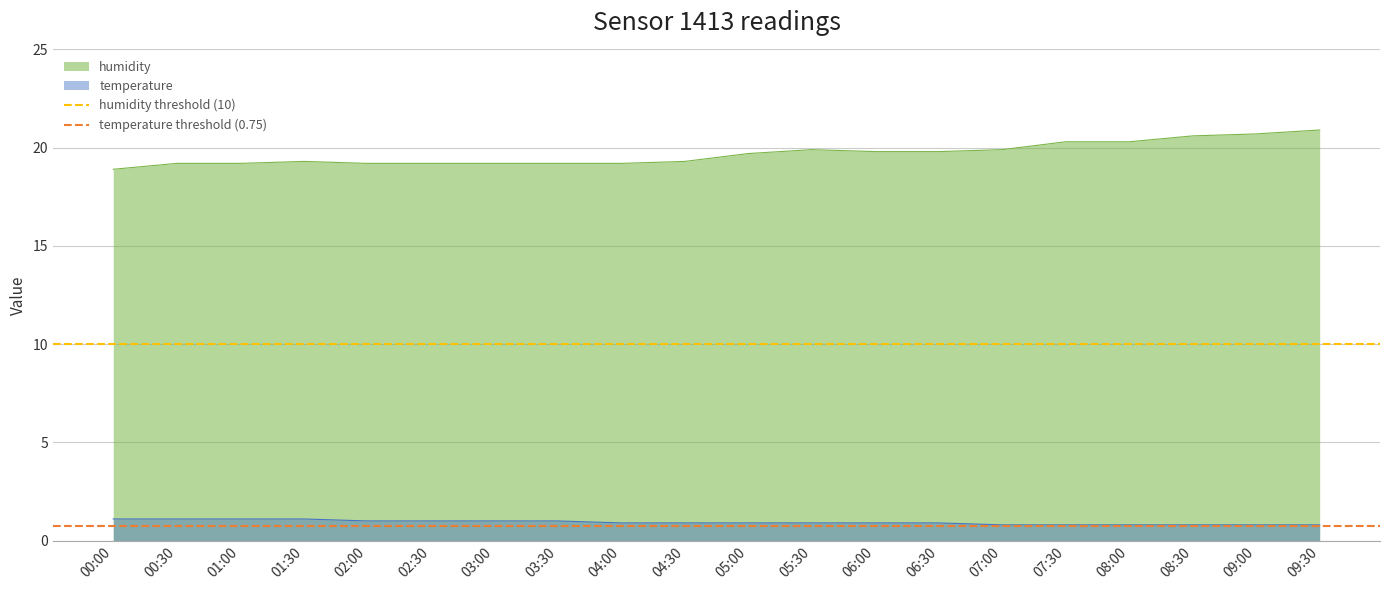

What is the value of the humidity threshold (10) point at the 1st from the left?

10.0